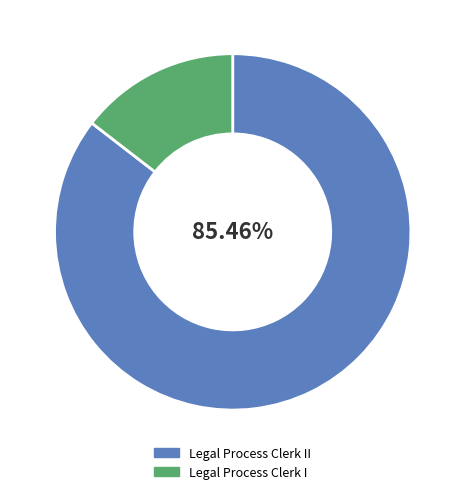

How many slices are in this pie chart?

2